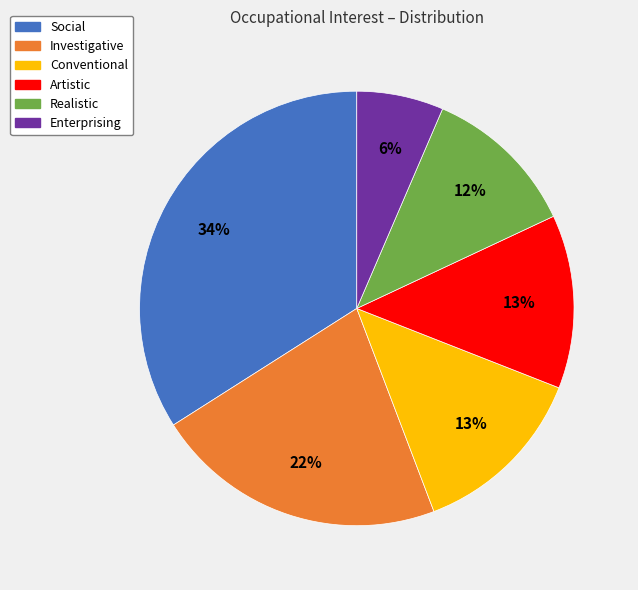

Does any single category account for the majority?

No